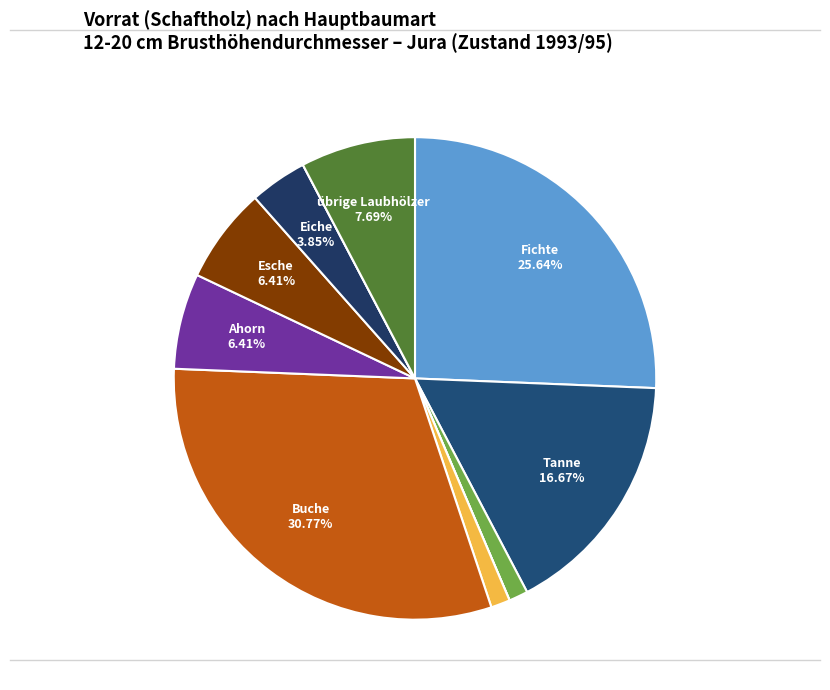

Is there any slice that represents more than half of the pie?

No